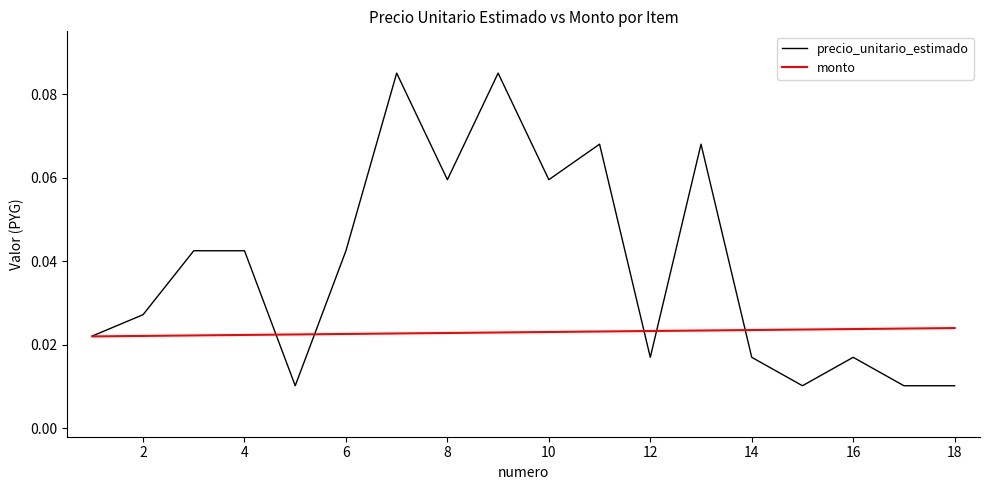

Which series has the largest total across all categories?

precio_unitario_estimado